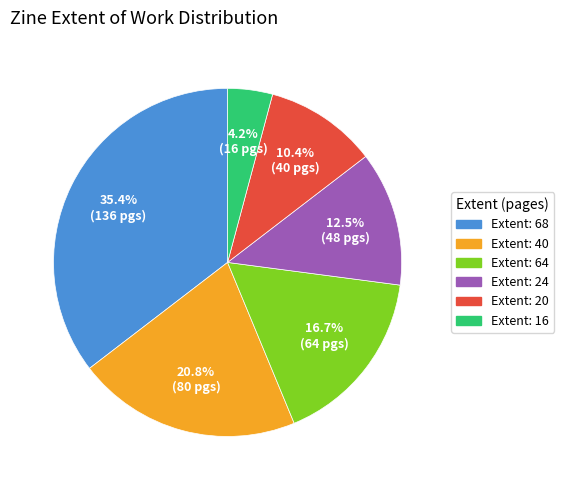

Is there a majority slice in this chart?

No